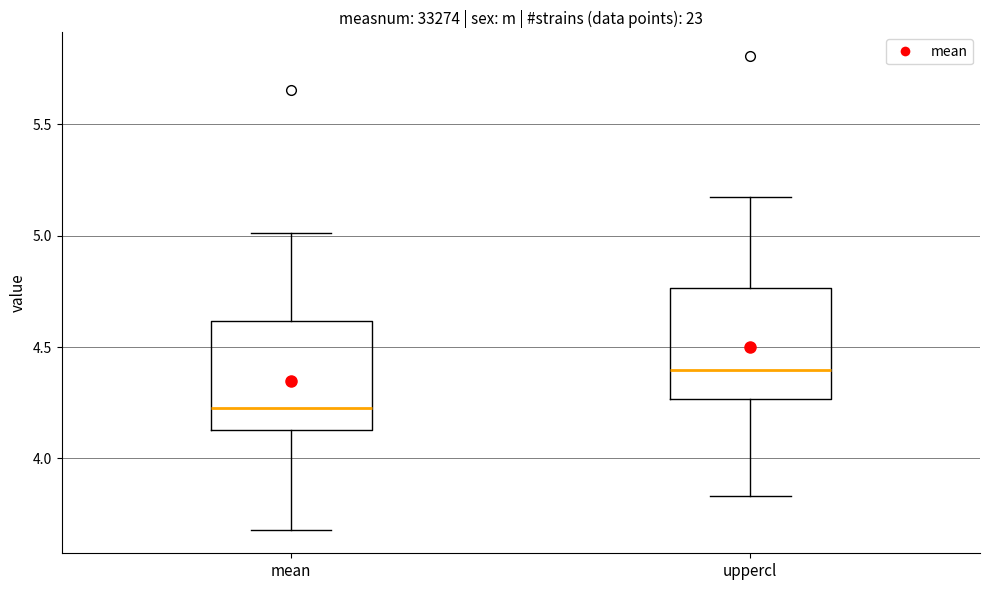

Reading left to right, transcribe this box plot: for each box, give where its median line is, the range the box spans, and where its two whiskers end, as read against the y-axis. The values are not printed on the chart, so give them approximately, as read against the axis.

mean: median 4.25, box 4.15 to 4.60, whiskers 3.70 to 5.00
uppercl: median 4.40, box 4.25 to 4.75, whiskers 3.85 to 5.15